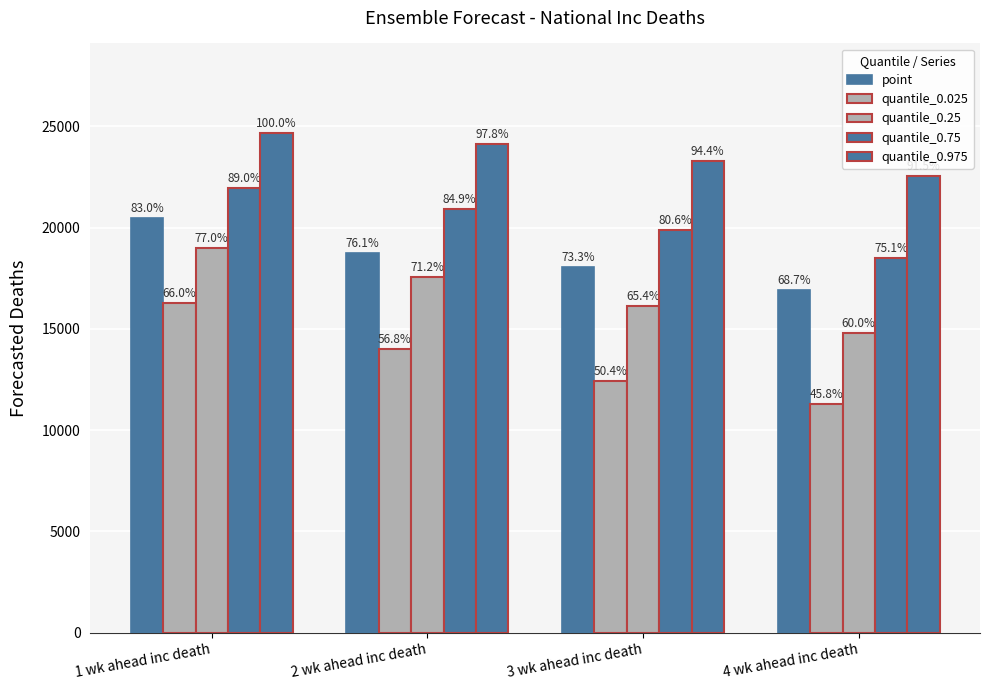

At which label does quantile_0.75 reach its minimum?

4 wk ahead inc death